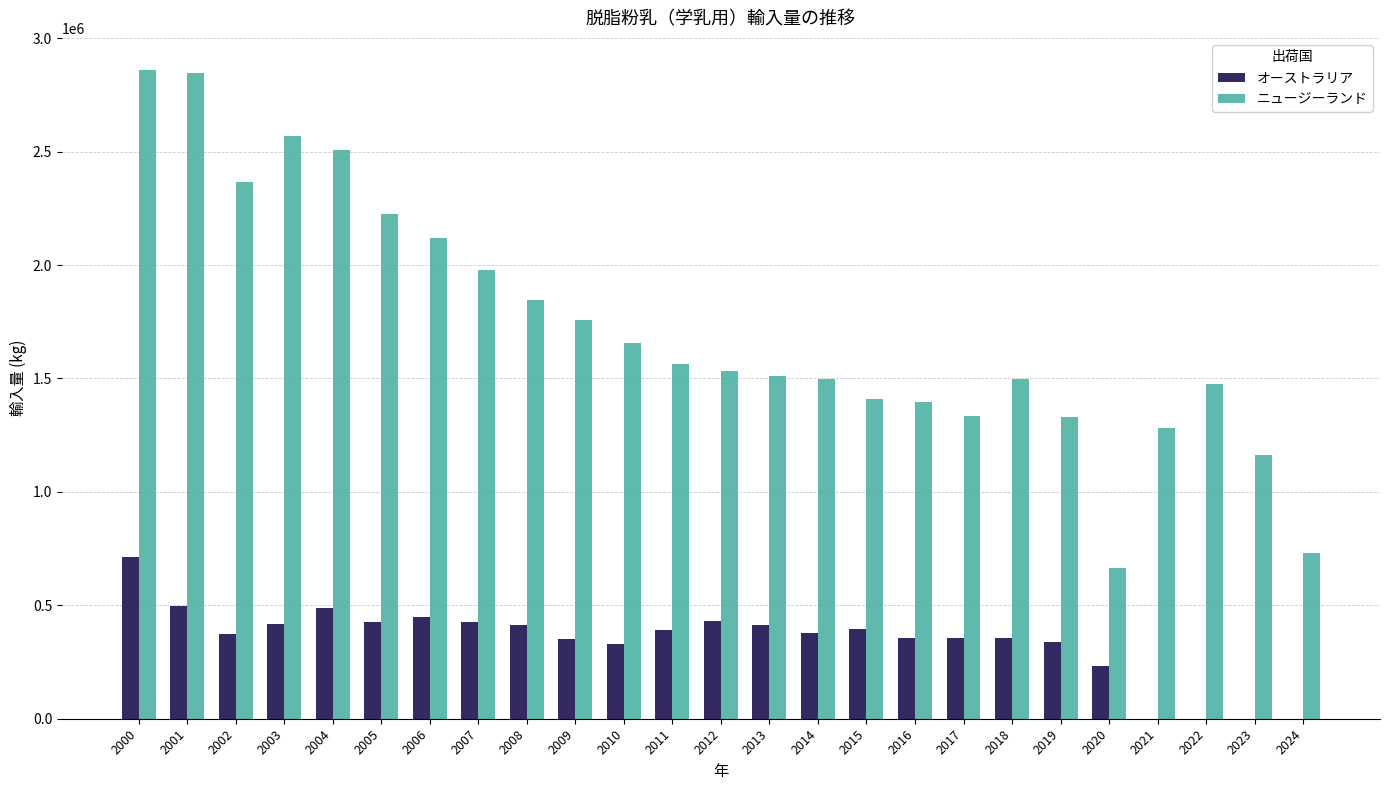

The value of オーストラリア at 2015 is 393650. True or false?

True